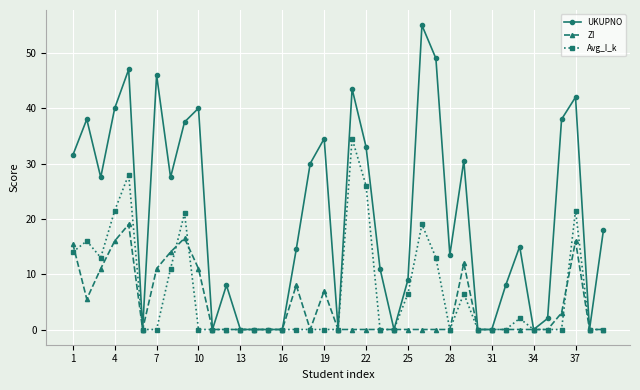

At how many categories does at least one series exceed 4?

26